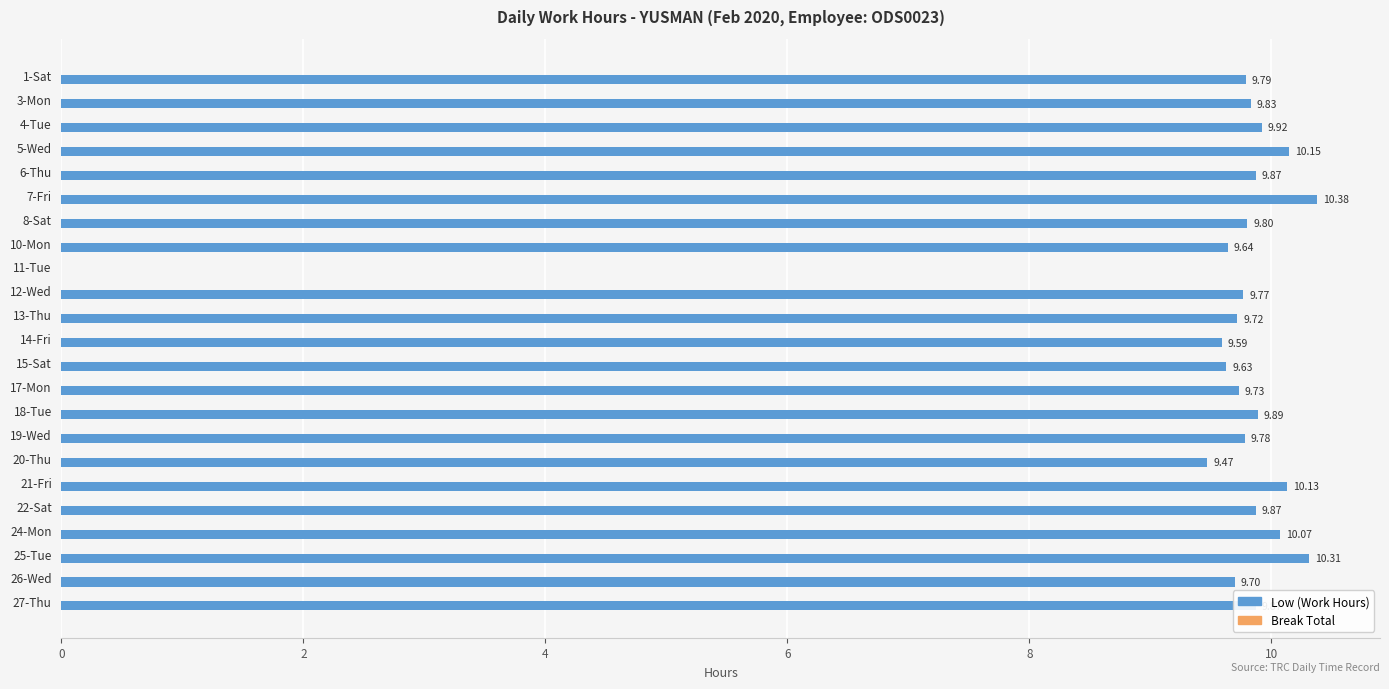

What is the ratio of the value at 27-Thu to the value at 21-Fri?

1.0